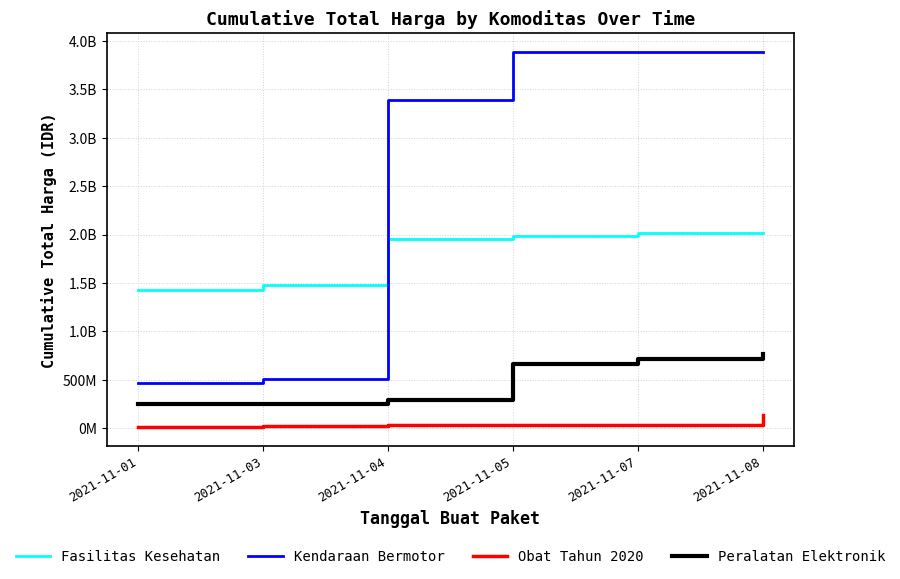

Which series has the largest range (max minus min)?

Kendaraan Bermotor